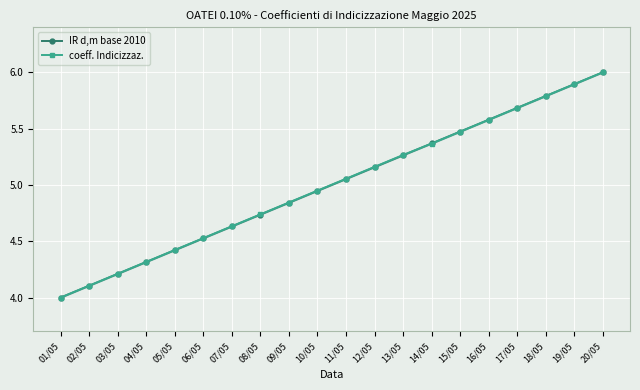

How many lines are shown in the chart?

2